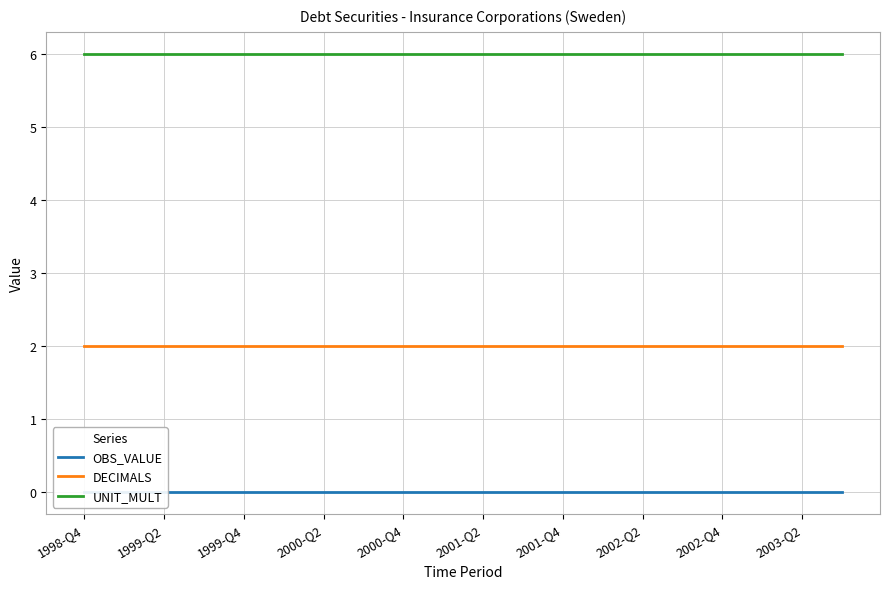

Which series has the largest range (max minus min)?

OBS_VALUE